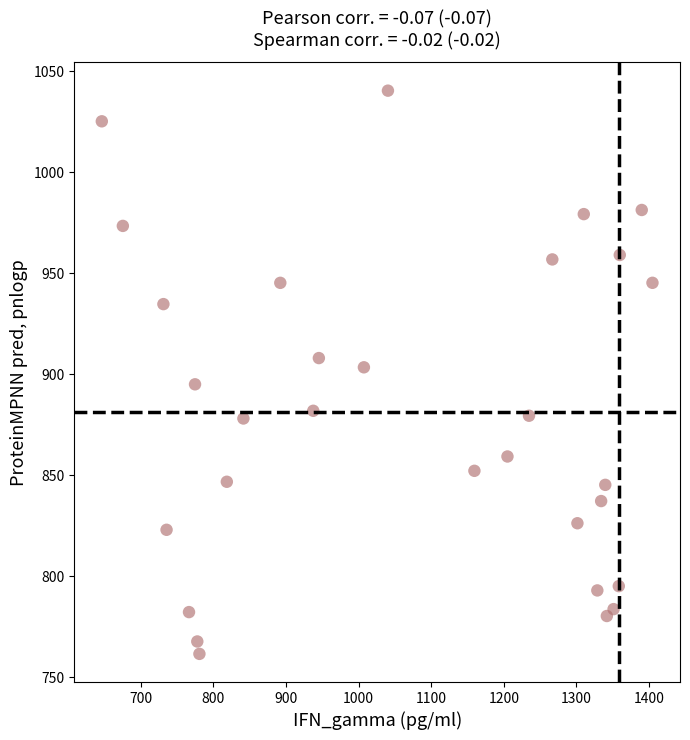

What is the range of Y values (max minus min)?

278.9